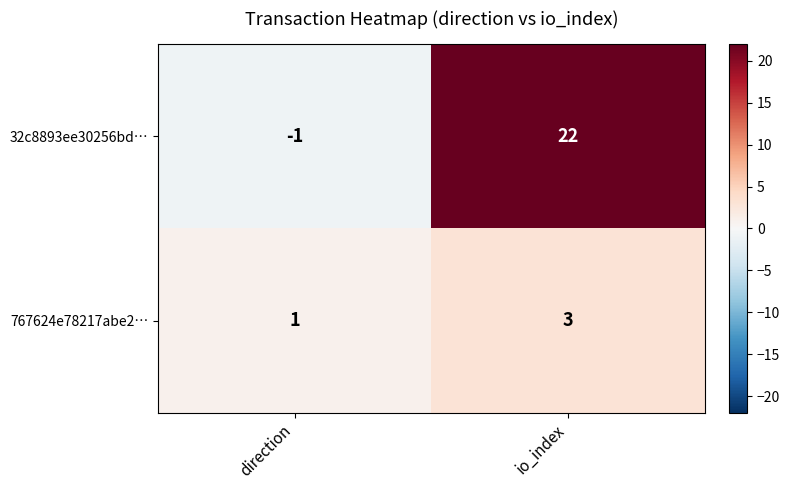

Count the number of data series in this chart.

2